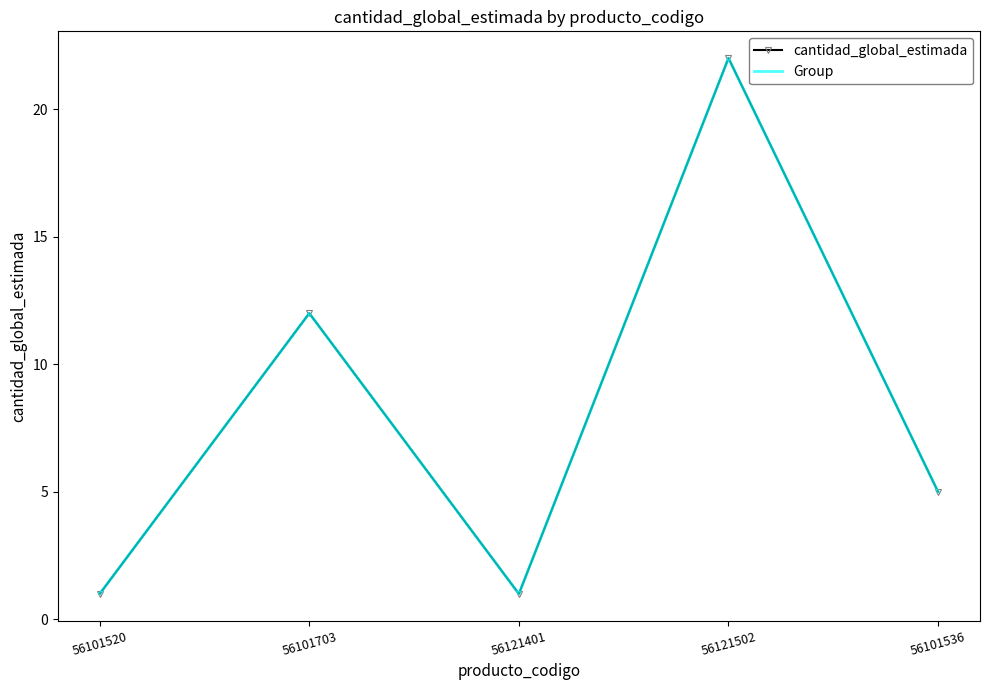

Reading left to right, extract all data points from this chart.

cantidad_global_estimada: 1	12	1	22	5
Group: 1	12	1	22	5